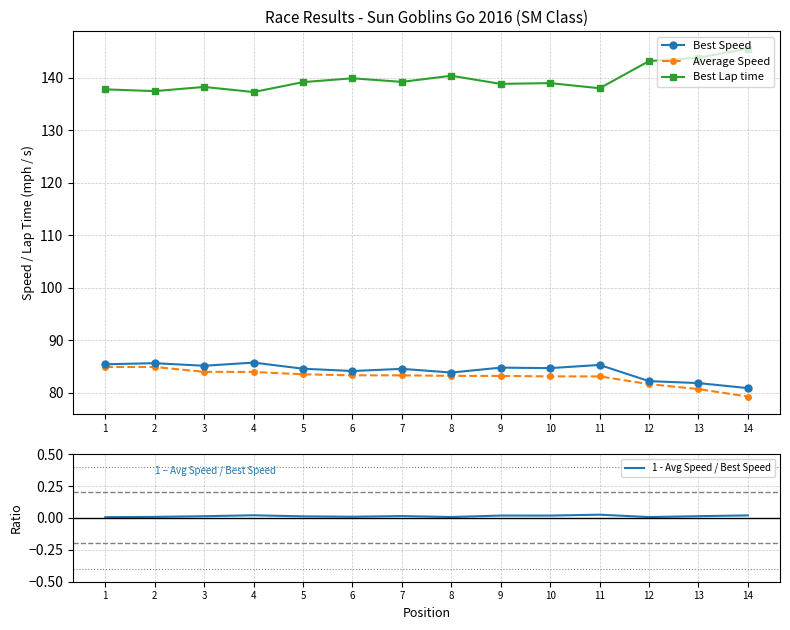

Reading left to right, list all the values displayed in this chart.

Best Speed: 1=85.4	2=85.6	3=85.1	4=85.8	5=84.6	6=84.1	7=84.6	8=83.9	9=84.8	10=84.7	11=85.3	12=82.2	13=81.8	14=80.9
Average Speed: 1=84.9	2=84.9	3=84.0	4=84.0	5=83.5	6=83.3	7=83.3	8=83.2	9=83.2	10=83.1	11=83.1	12=81.6	13=80.7	14=79.3
Best Lap time: 1=137.8	2=137.5	3=138.3	4=137.3	5=139.2	6=139.9	7=139.2	8=140.4	9=138.8	10=139.0	11=138.0	12=143.2	13=143.8	14=145.5
1 - Avg Speed / Best Speed: 1=0.0	2=0.0	3=0.0	4=0.0	5=0.0	6=0.0	7=0.0	8=0.0	9=0.0	10=0.0	11=0.0	12=0.0	13=0.0	14=0.0